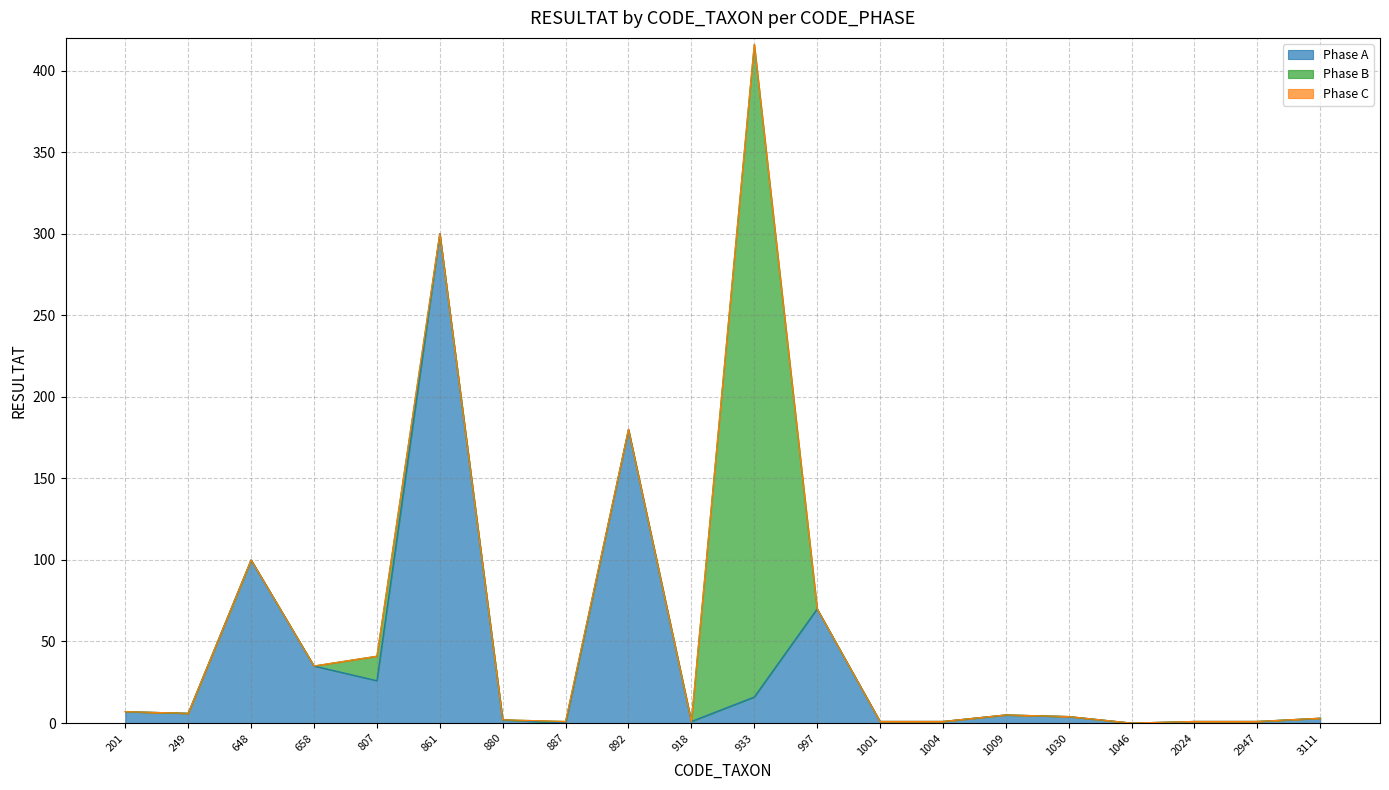

Does the chart have visible grid lines?

Yes